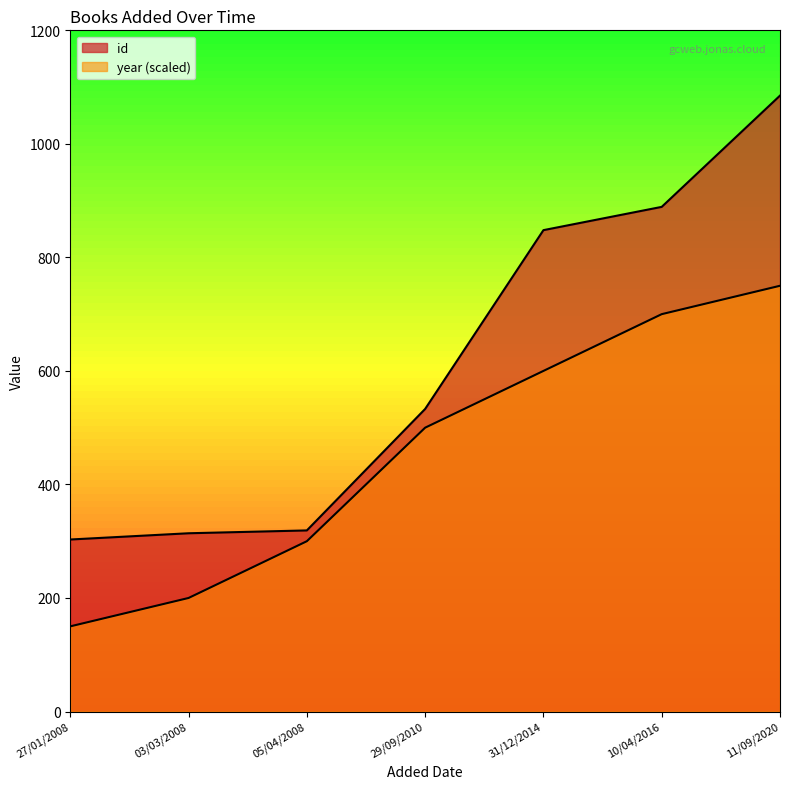

How many series are shown in this chart?

2